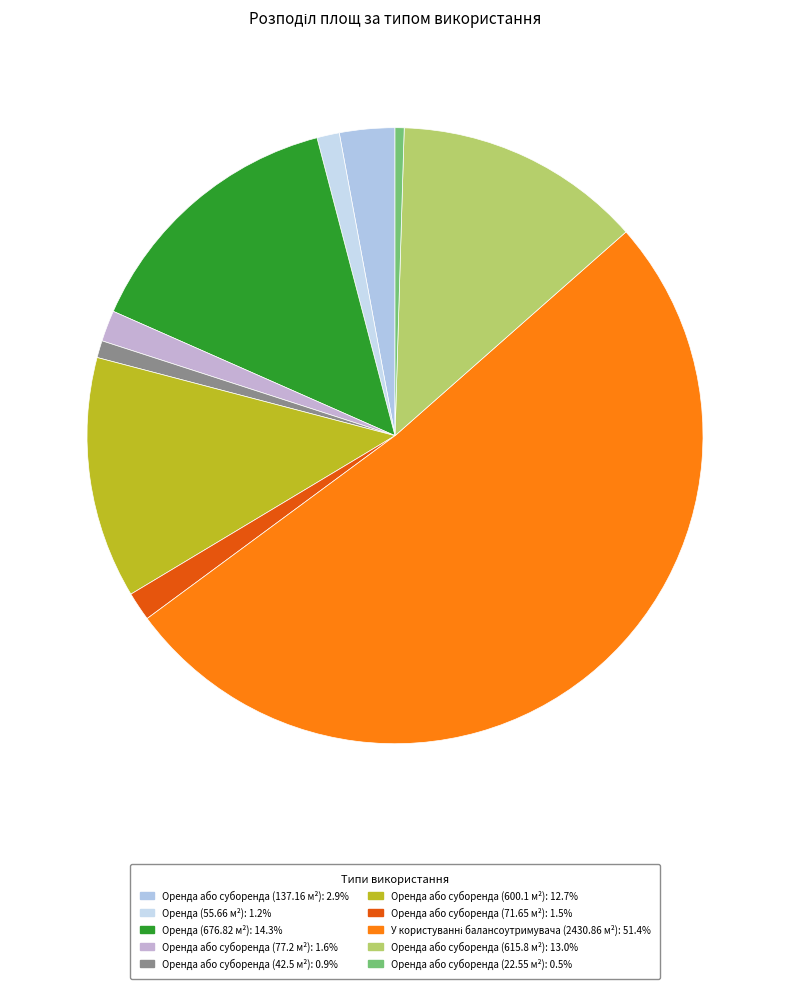

Which slice is the largest?

У користуванні балансоутримувача